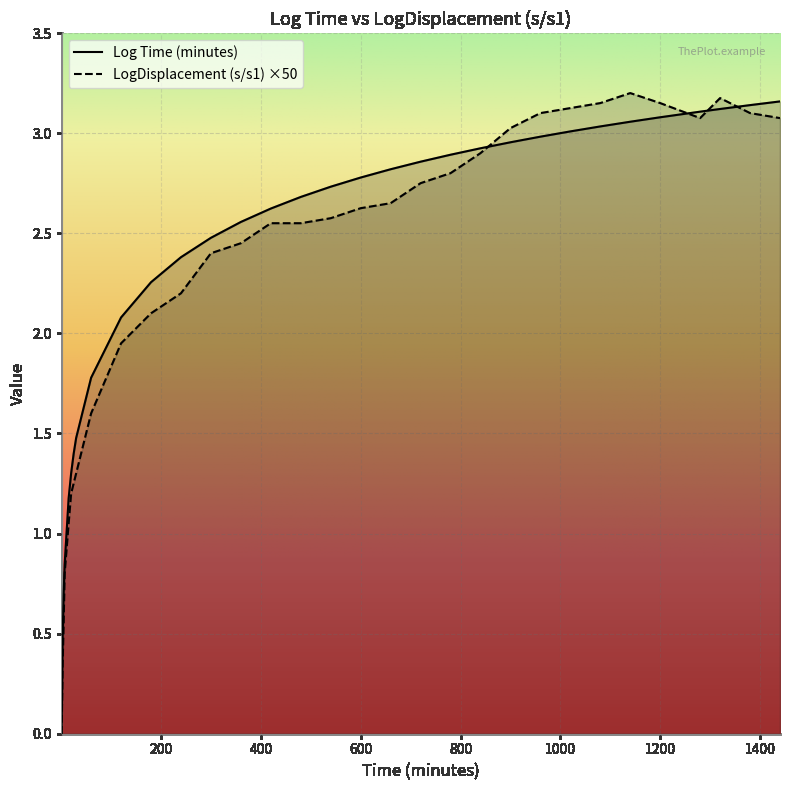

Reading left to right, what are all the values shown in this chart?

Log Time (minutes): 0.0	0.5	0.7	0.8	1.2	1.3	1.4	1.5	1.8	2.1	2.3	2.4	2.5	2.6	2.6	2.7	2.7	2.8	2.8	2.9	2.9	2.9	3.0	3.0	3.0	3.0	3.1	3.1	3.1	3.1	3.1	3.2
LogDisplacement (s/s1): 0.0	0.4	0.5	0.8	1.1	1.2	1.2	1.3	1.6	1.9	2.1	2.2	2.4	2.5	2.5	2.5	2.6	2.6	2.6	2.8	2.8	2.9	3.0	3.1	3.1	3.1	3.2	3.1	3.1	3.2	3.1	3.1